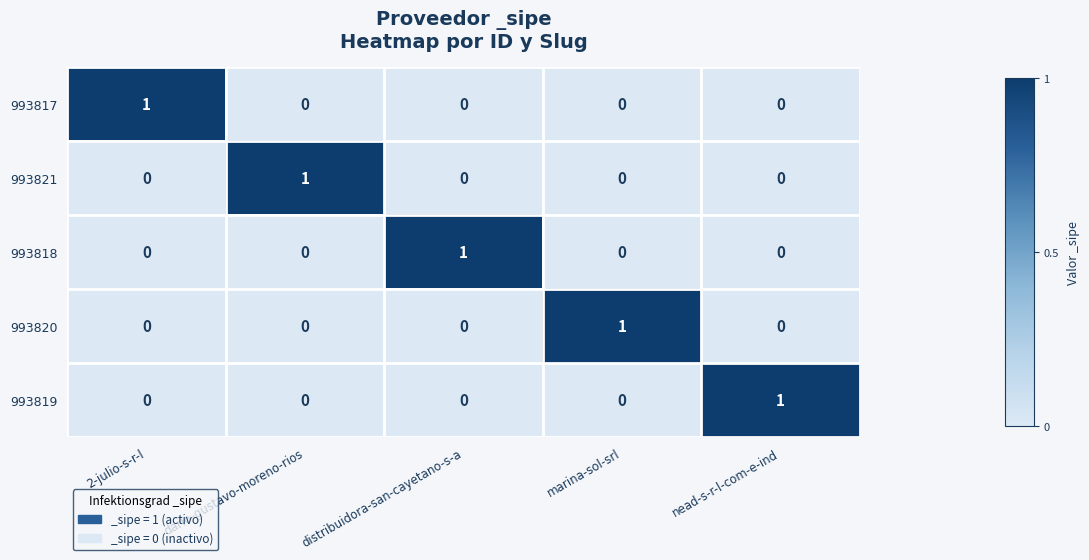

At how many categories does at least one series exceed 0?

5